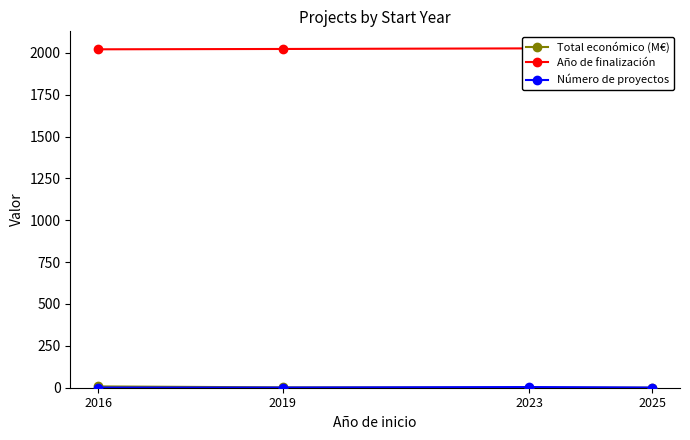

The Total económico (M€) series shows 13.1 at 2016. True or false?

False